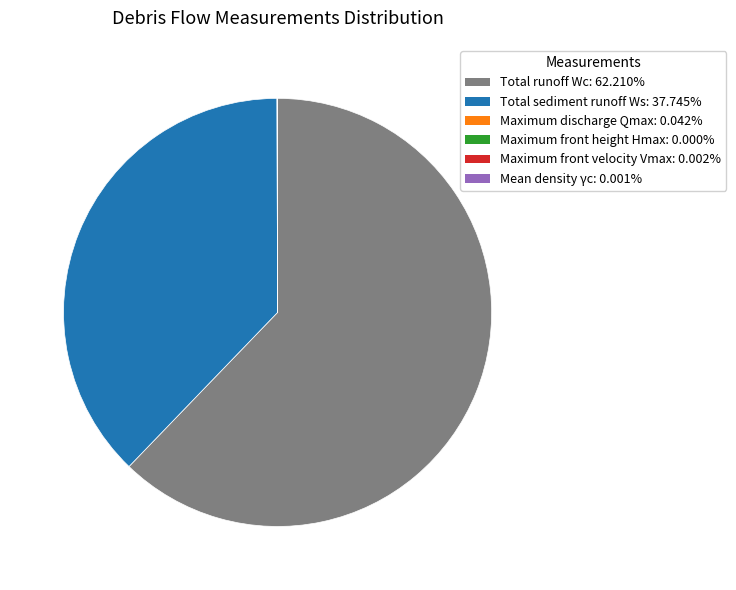

Which slice is the largest?

Total runoff Wc